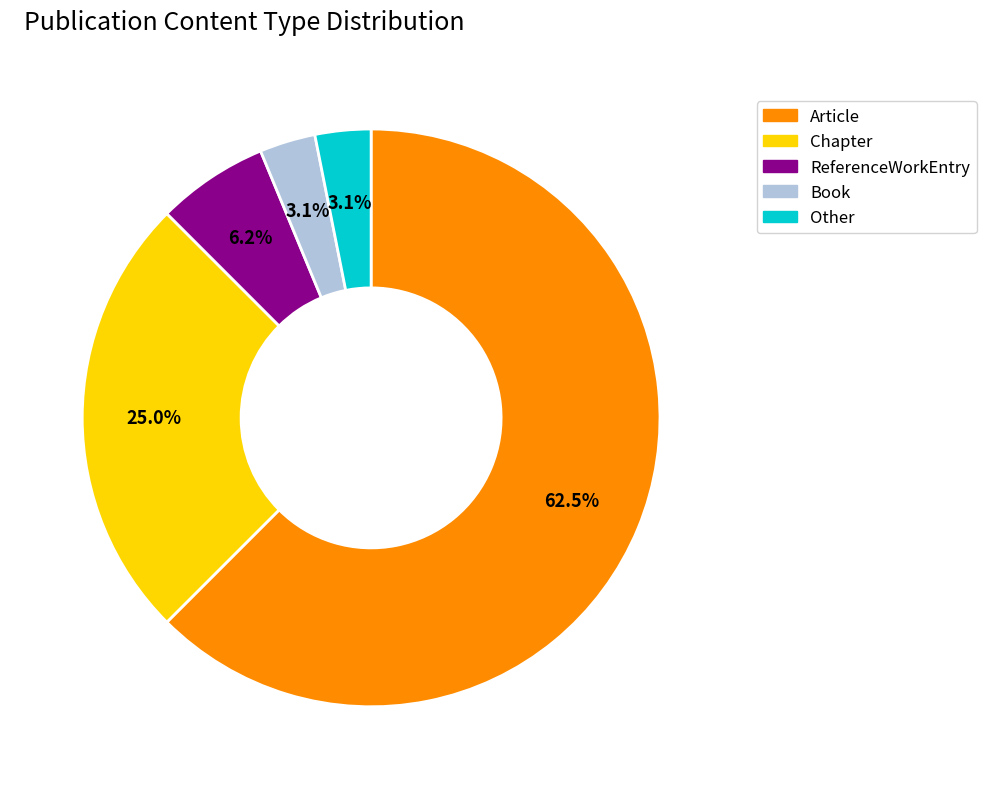

How many slices are in this pie chart?

5